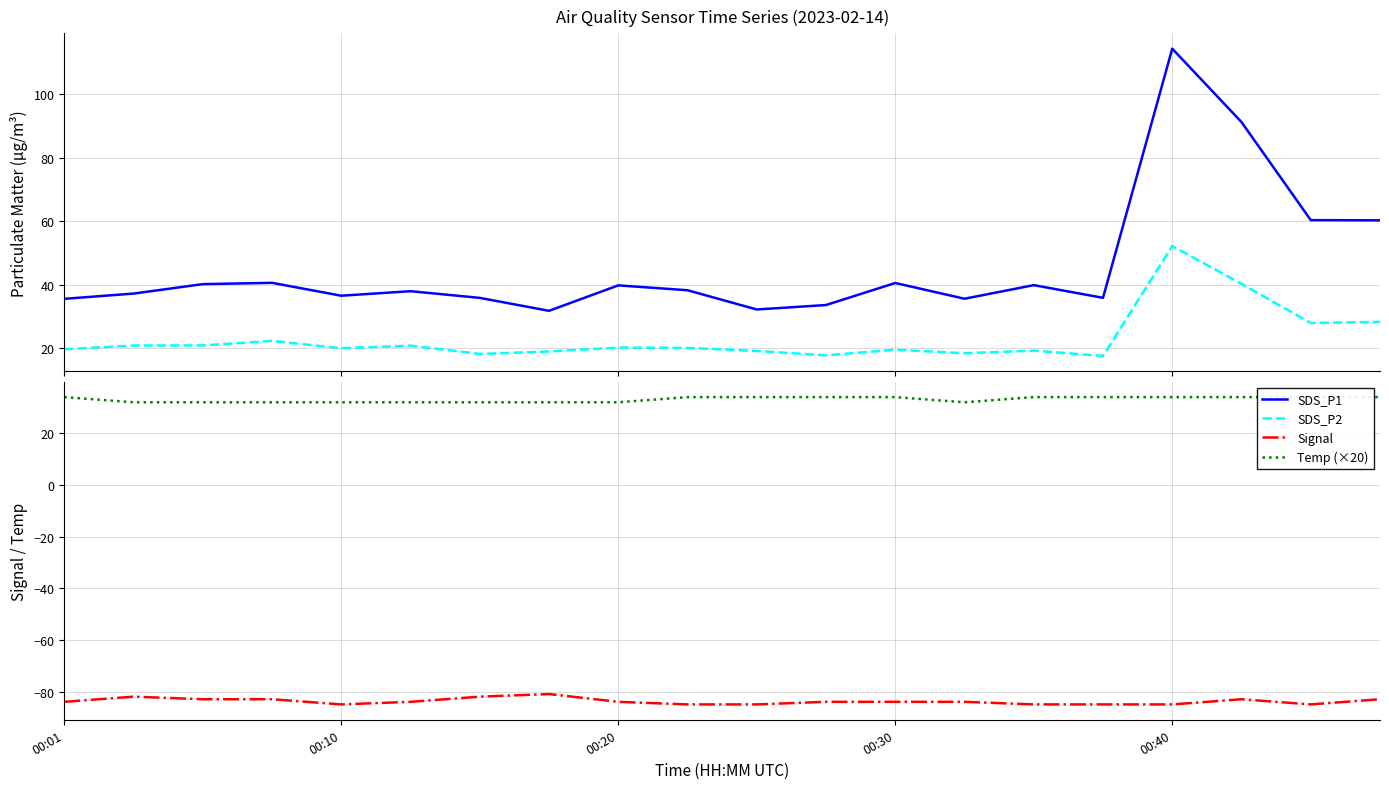

True or false: Signal and SDS_P2 intersect in this chart.

False